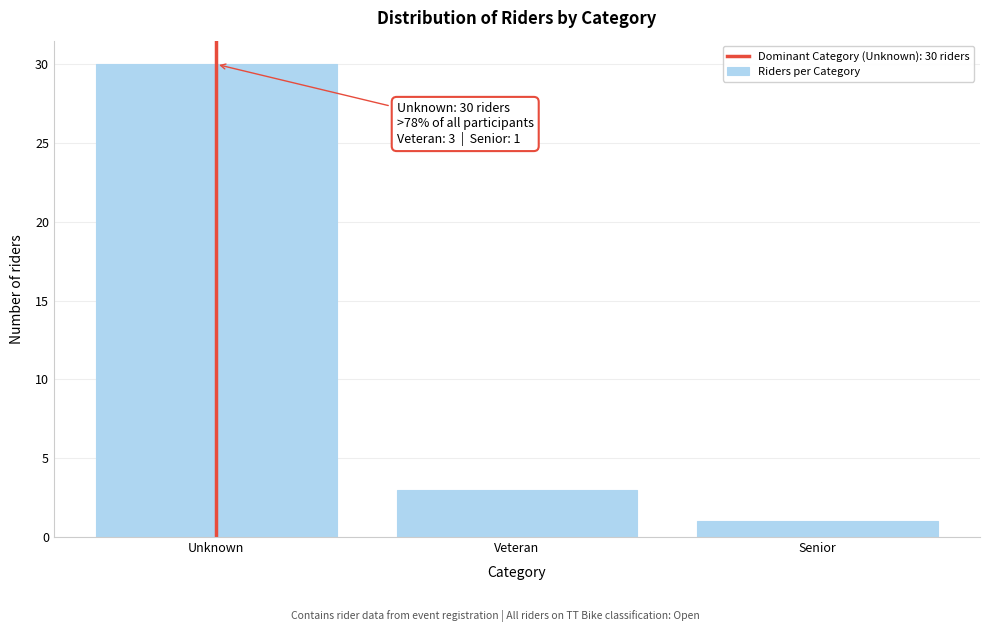

Reading left to right, list all the values displayed in this chart.

30	3	1